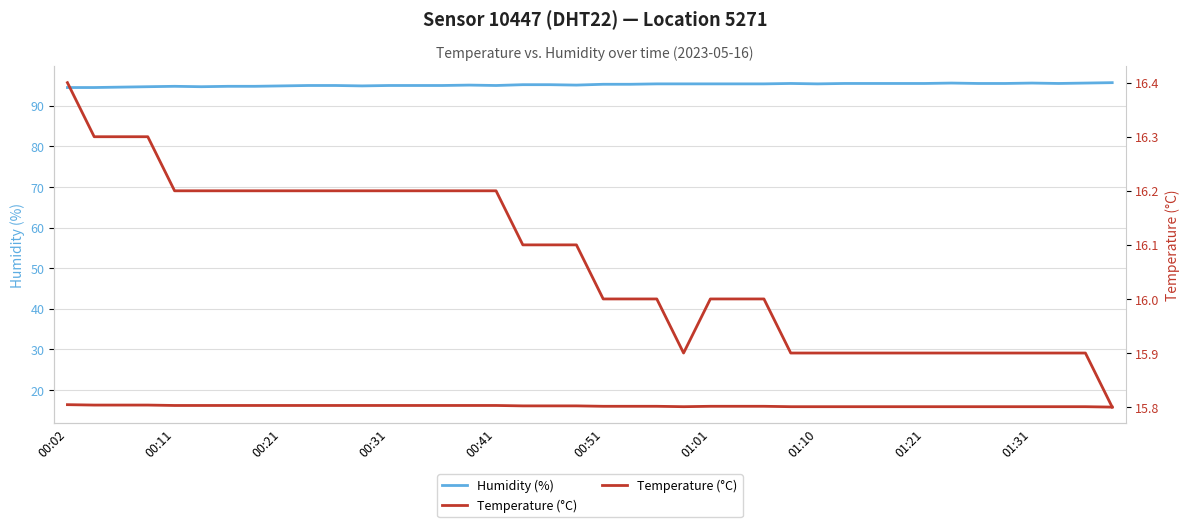

How many distinct data groups are displayed?

2